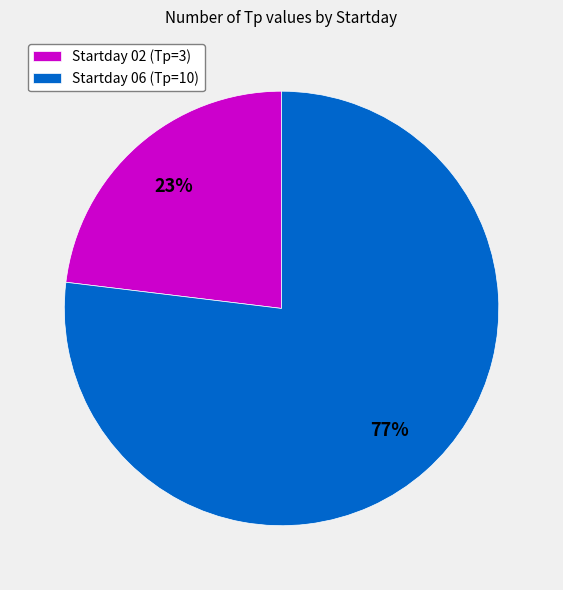

Combined, do Startday 02 (Tp=3) and Startday 06 (Tp=10) account for over 50%?

Yes